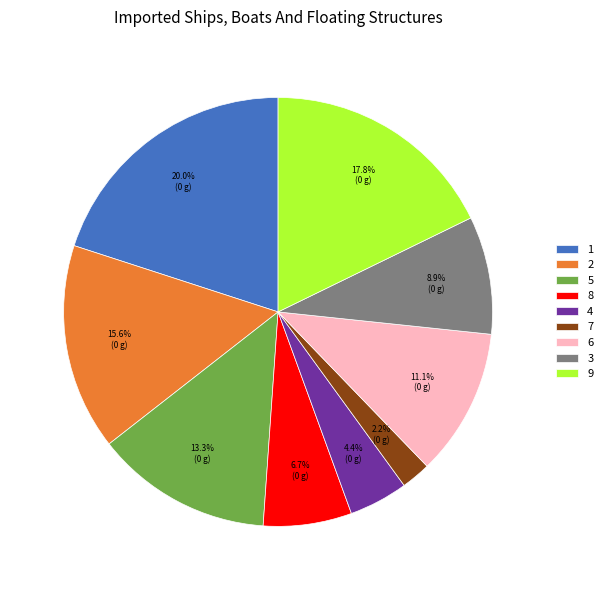

To the nearest percent, what is the average slice percentage?

11%